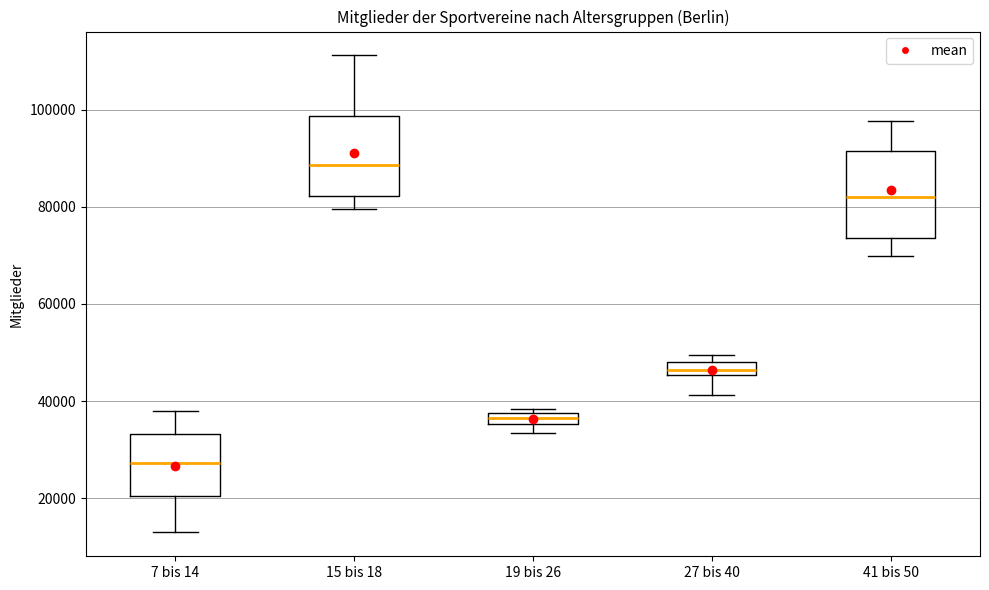

Where does the upper whisker of the box for 41 bis 50 end on the y-axis? The values are not printed on the chart, so give them approximately, as read against the axis.

98000